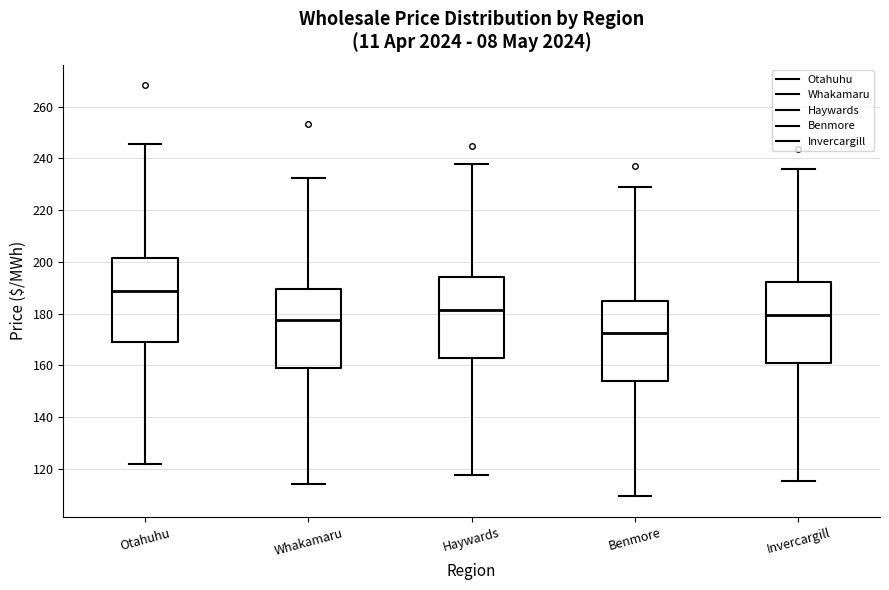

Reading left to right, transcribe this box plot: for each box, give where its median line is, the range the box spans, and where its two whiskers end, as read against the y-axis. The values are not printed on the chart, so give them approximately, as read against the axis.

Otahuhu: median 188, box 168 to 202, whiskers 122 to 246
Whakamaru: median 178, box 158 to 190, whiskers 114 to 232
Haywards: median 182, box 162 to 194, whiskers 118 to 238
Benmore: median 172, box 154 to 184, whiskers 110 to 228
Invercargill: median 180, box 160 to 192, whiskers 116 to 236